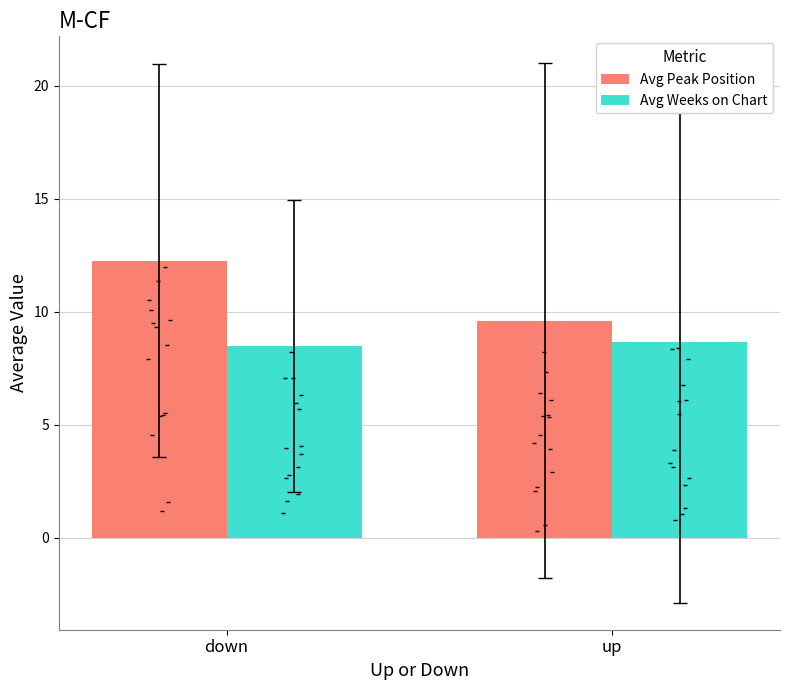

What is the total value across all series at down?

20.7